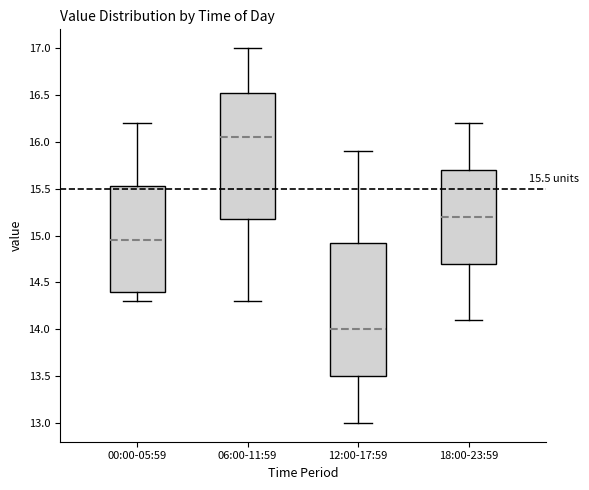

Which box has the highest median line?

06:00-11:59